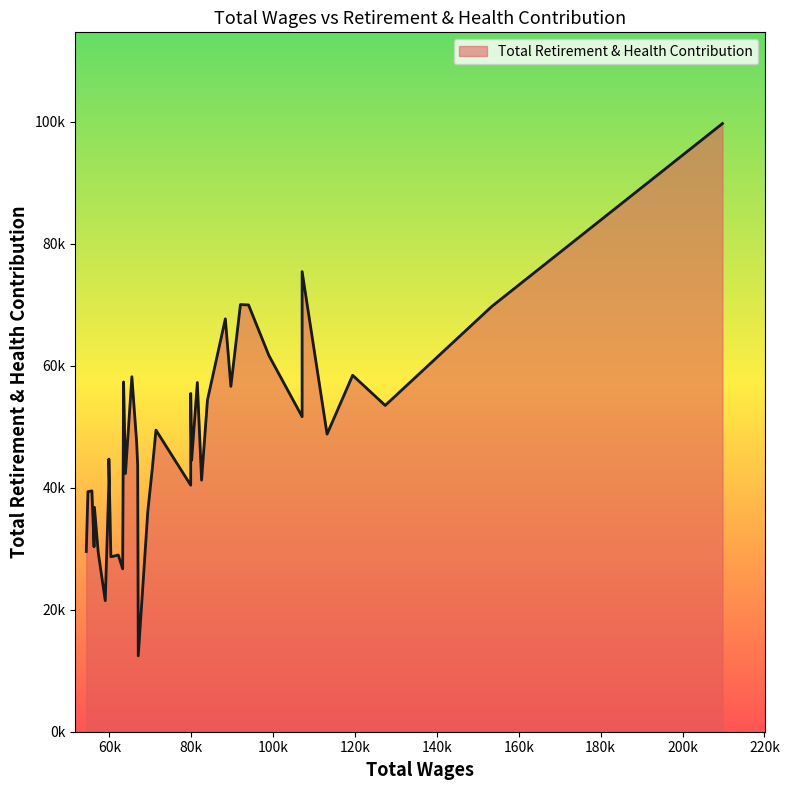

How many points are lower than both their immediate neighbors (excluding endpoints)?

12